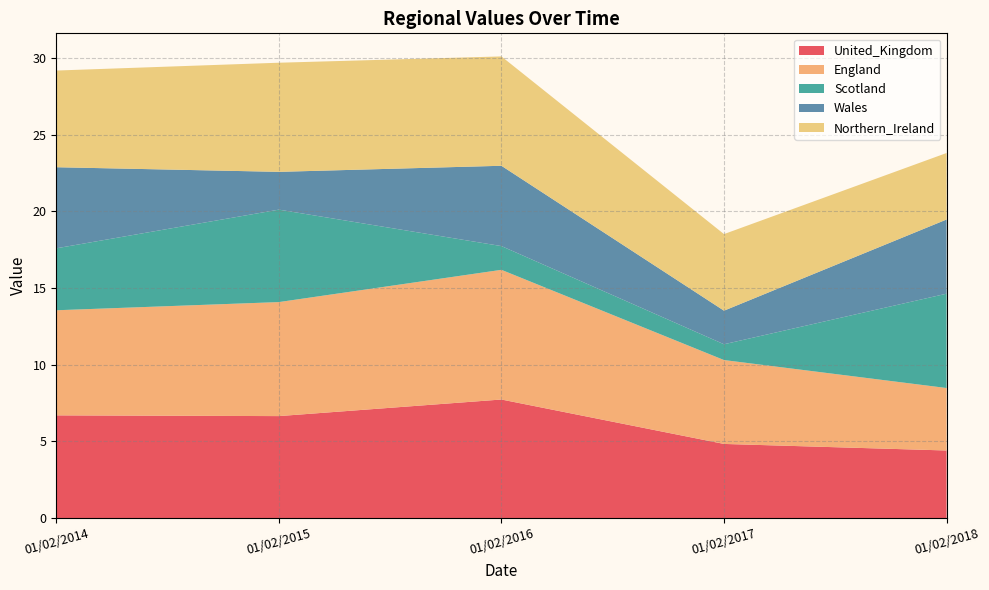

Reading left to right, list all the values displayed in this chart.

United_Kingdom: 6.7	6.7	7.7	4.8	4.4
England: 6.9	7.4	8.5	5.5	4.1
Scotland: 4.0	6.0	1.5	1.0	6.2
Wales: 5.3	2.5	5.2	2.2	4.8
Northern_Ireland: 6.3	7.1	7.1	5.0	4.3